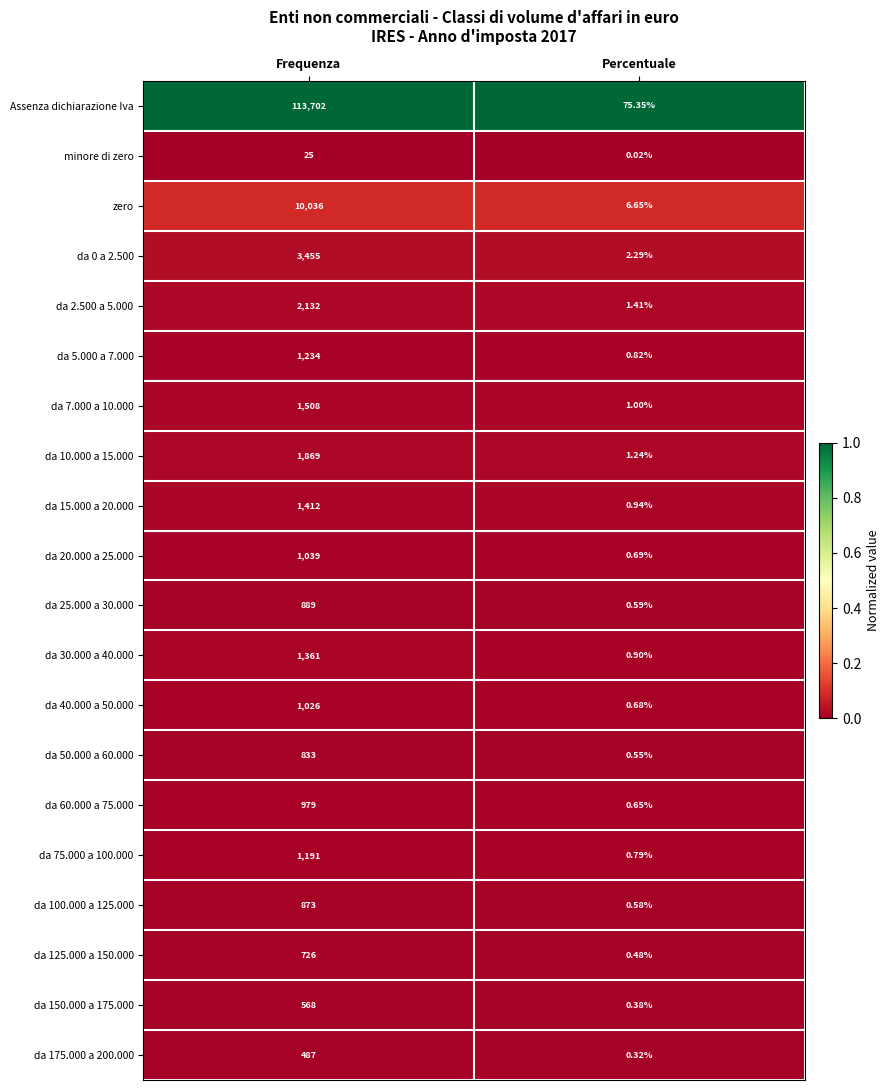

Which series changed the most between Frequenza and Percentuale?

Assenza dichiarazione Iva